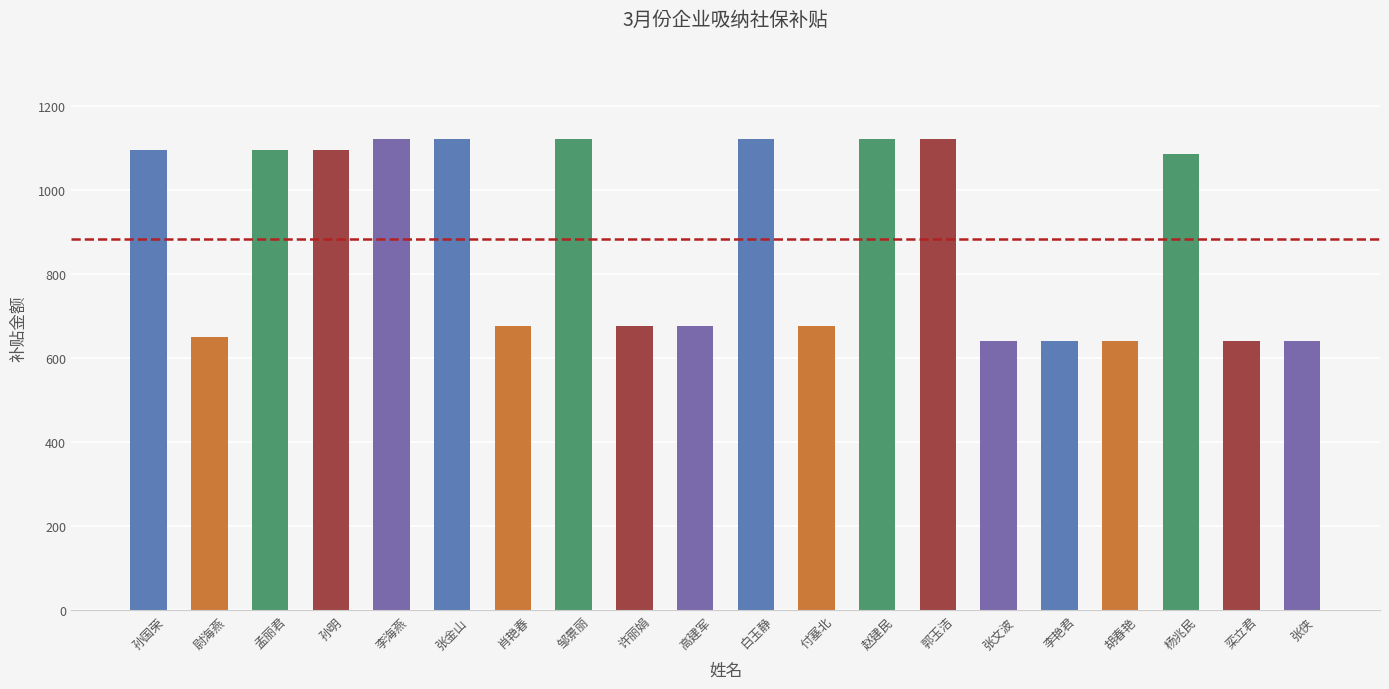

At which label does the data first exceed 1085?

孙国荣